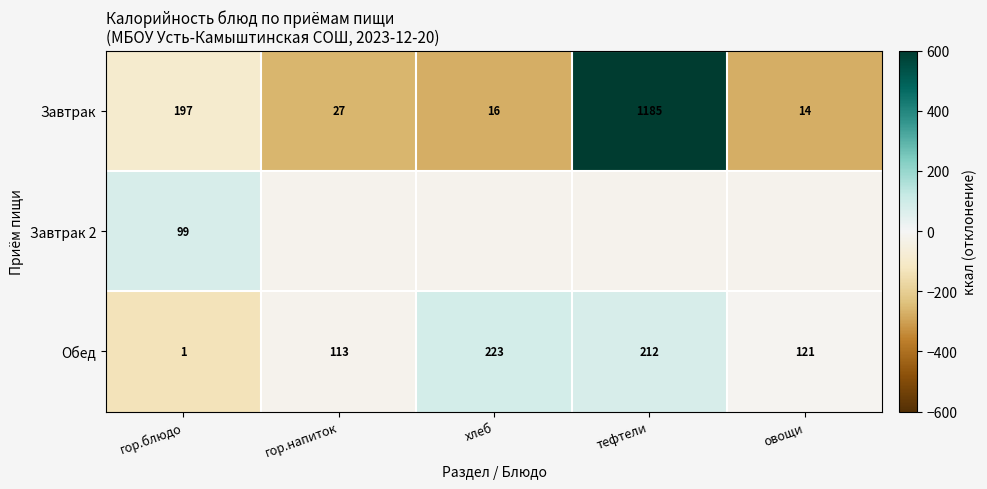

Is the value of Обед at гор.напиток greater than the value of Завтрак at овощи?

Yes